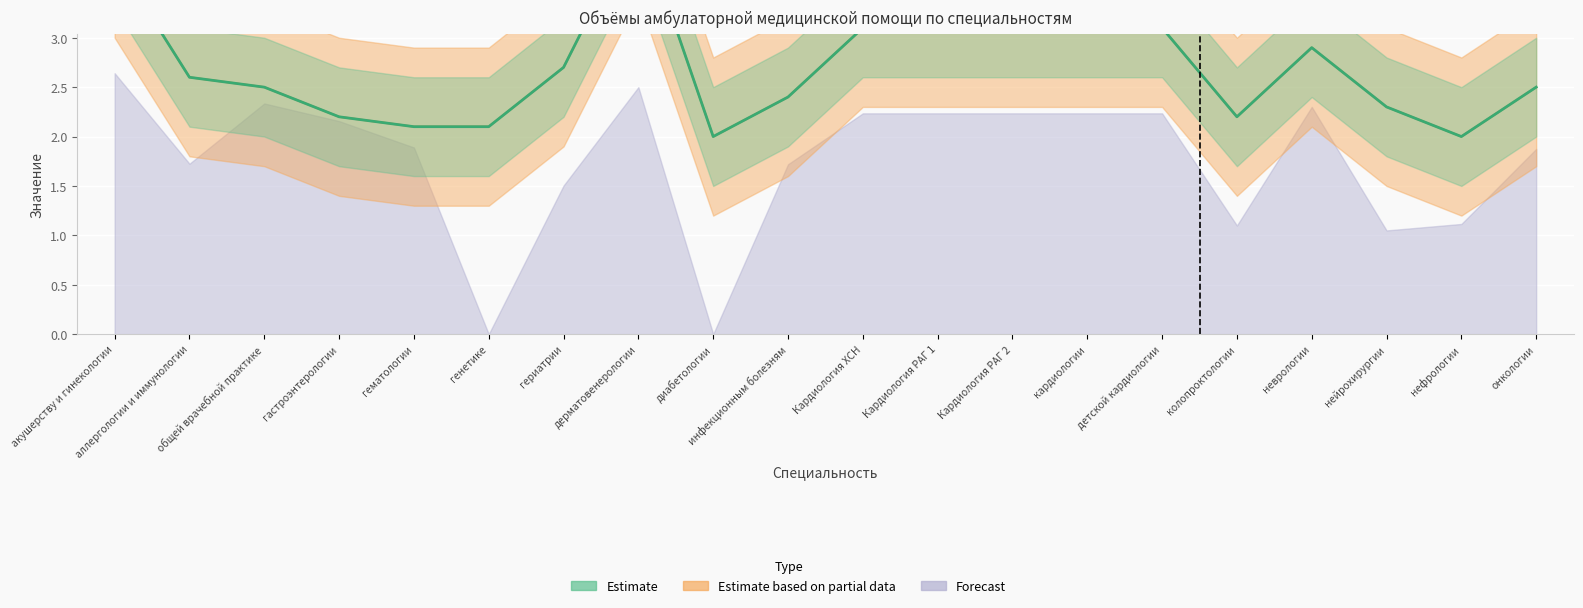

Where is the first local minimum for Ср. посещений взрослые?

диабетологии